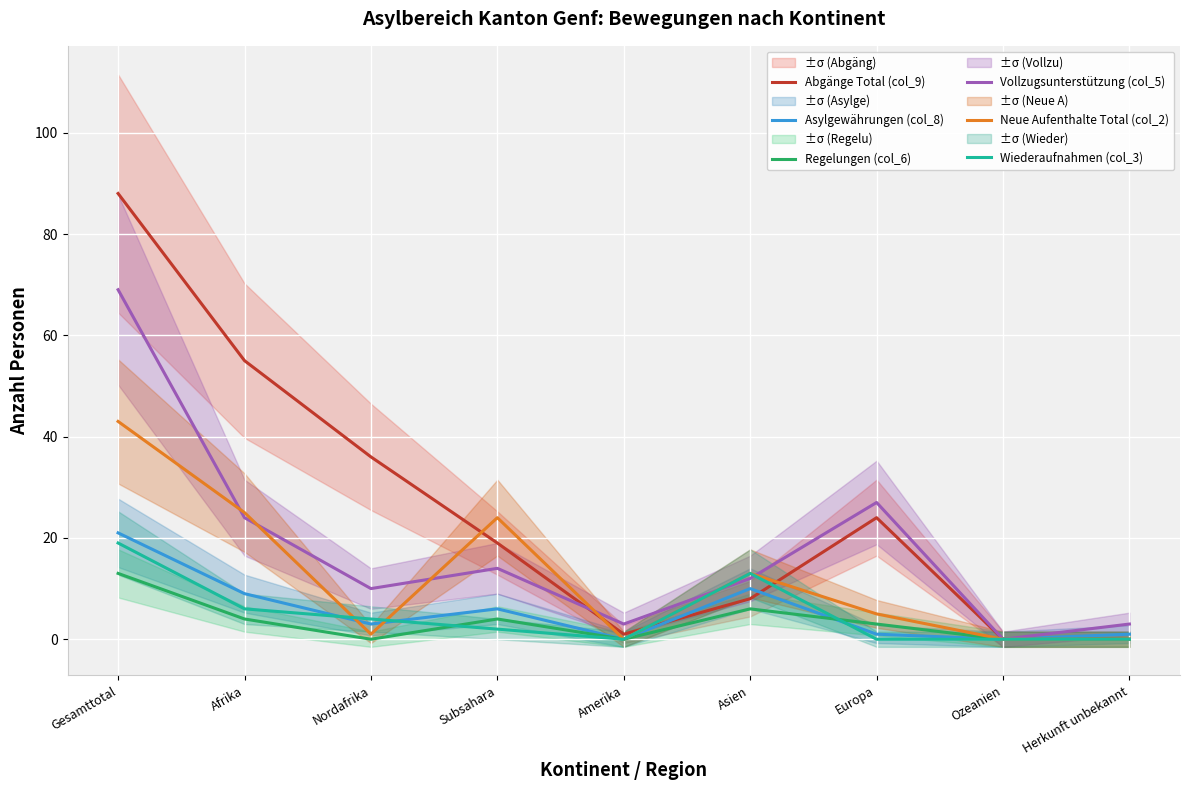

True or false: Wiederaufnahmen (col_3) has more than 2 interior local peaks.

False